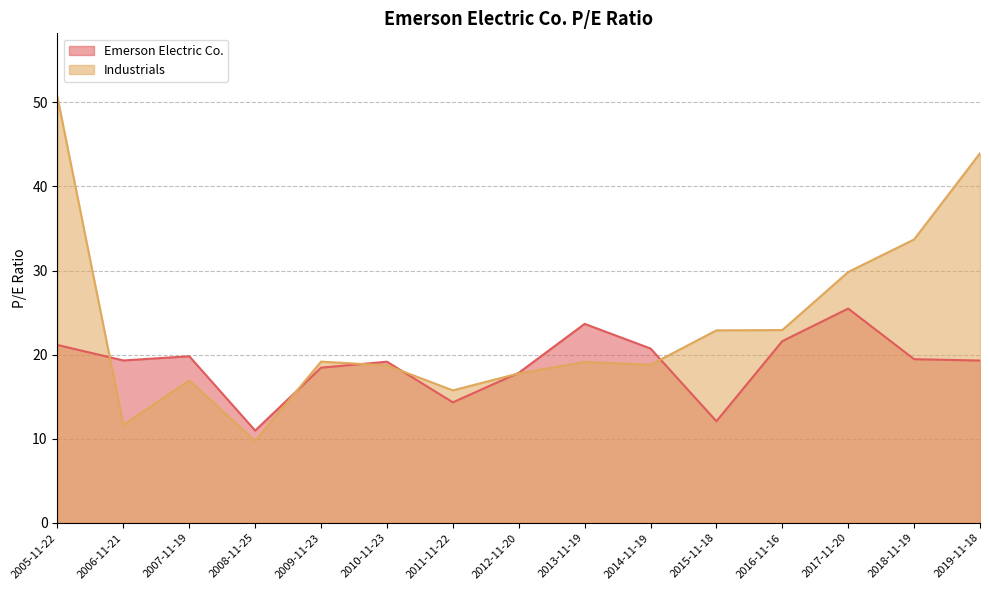

Read the Industrials value at 2008-11-25.

9.7